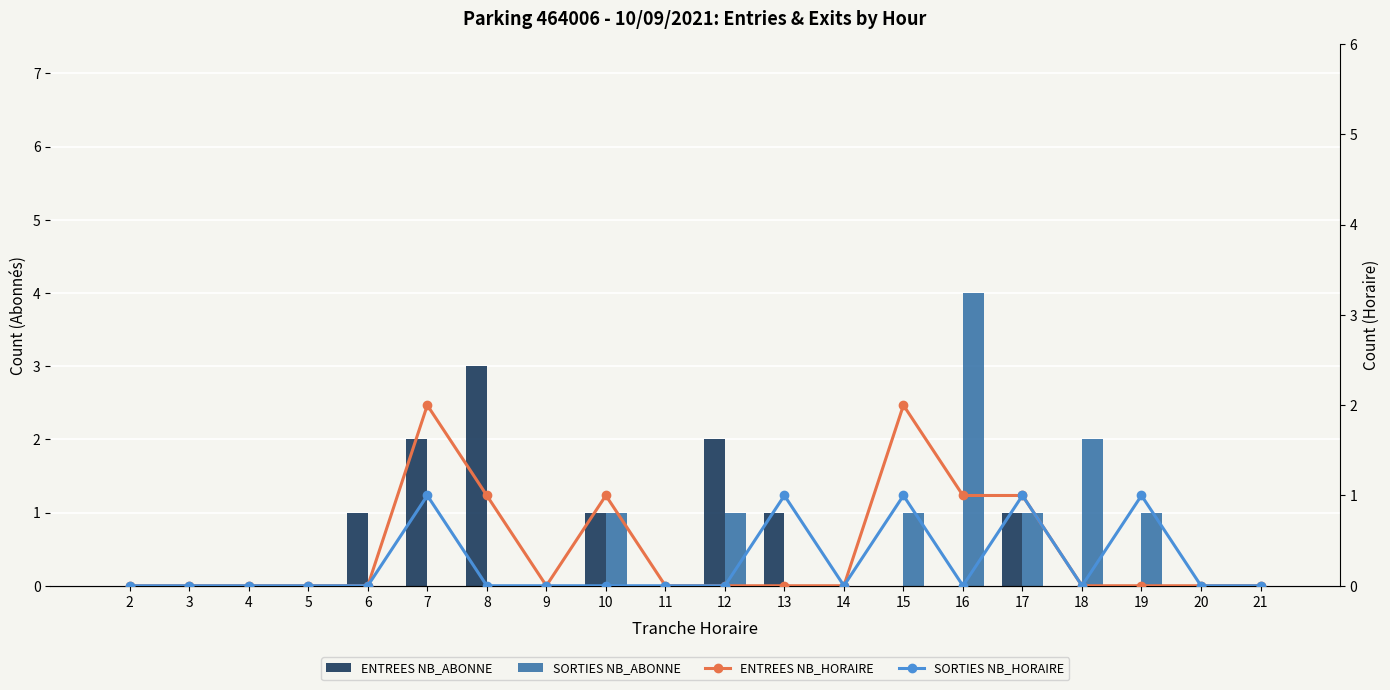

How many groups of bars are there?

20